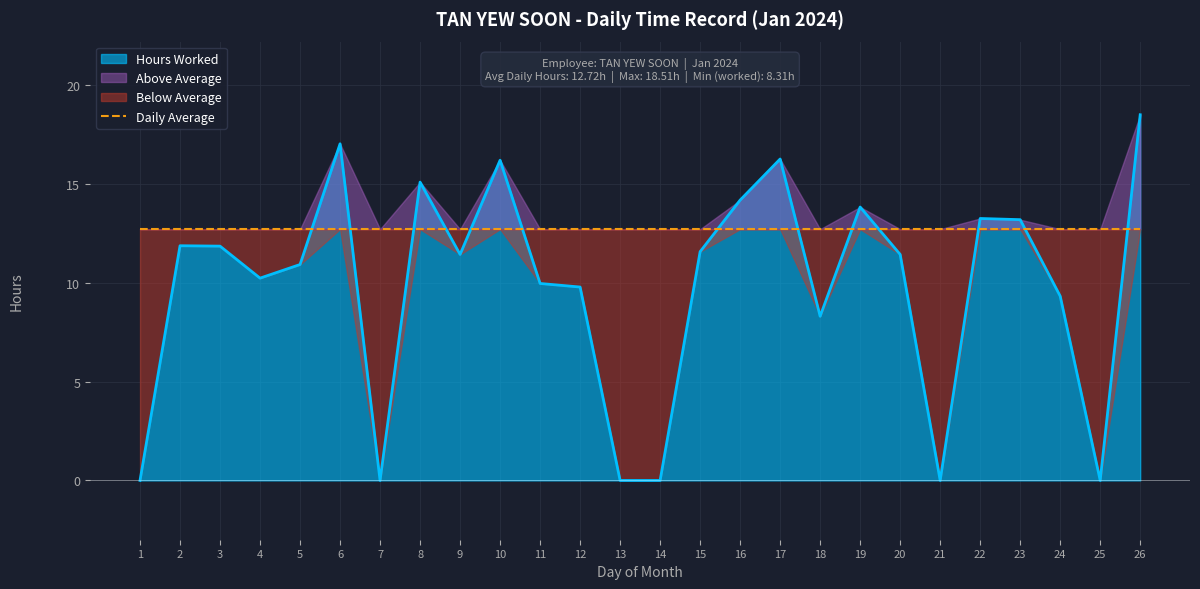

Rank the categories by value from highest to lowest.

26, 6, 17, 10, 8, 16, 19, 22, 23, 2, 3, 15, 9, 20, 5, 4, 11, 12, 24, 18, 1, 7, 13, 14, 21, 25